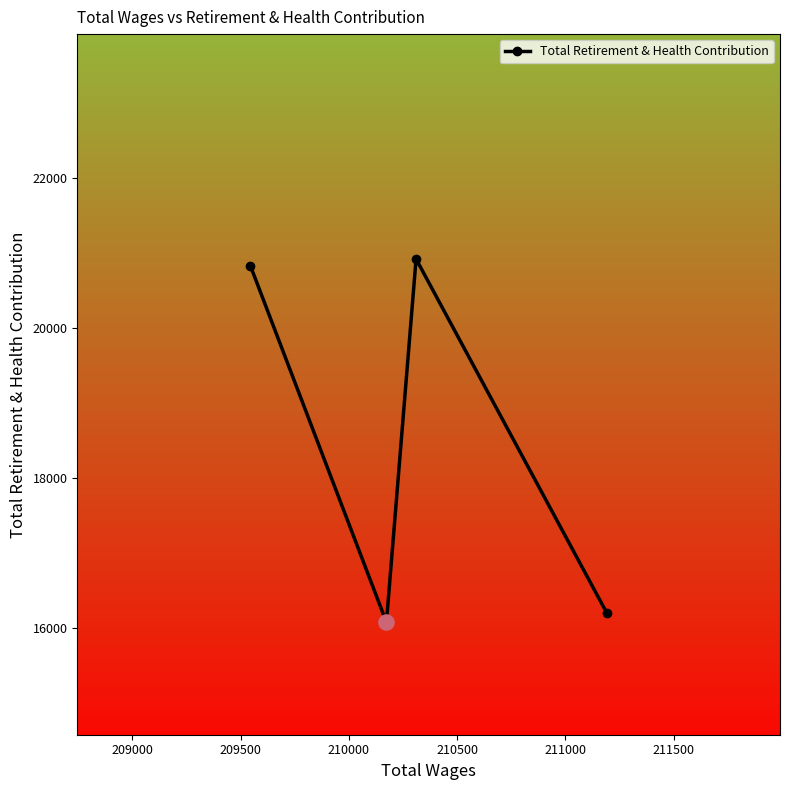

What is the maximum value shown in the chart?

20917.2